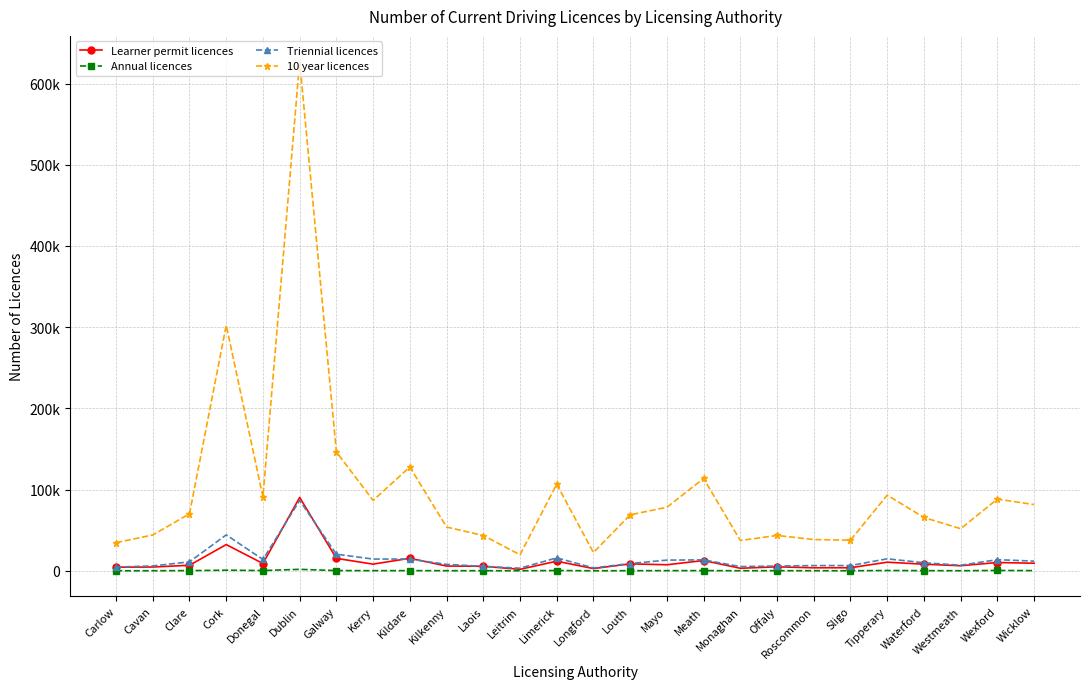

What are all the series names shown in the legend?

Learner permit licences, Annual licences, Triennial licences, 10 year licences